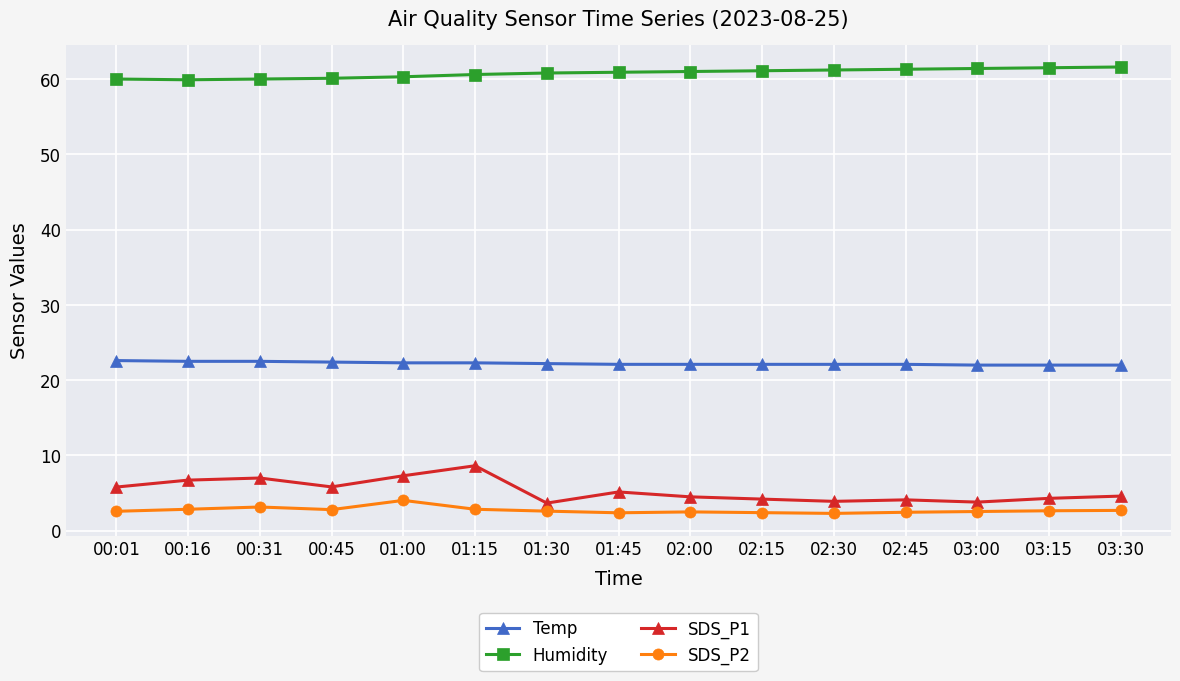

What is the value of the SDS_P1 point at the 4th from the left?

5.8